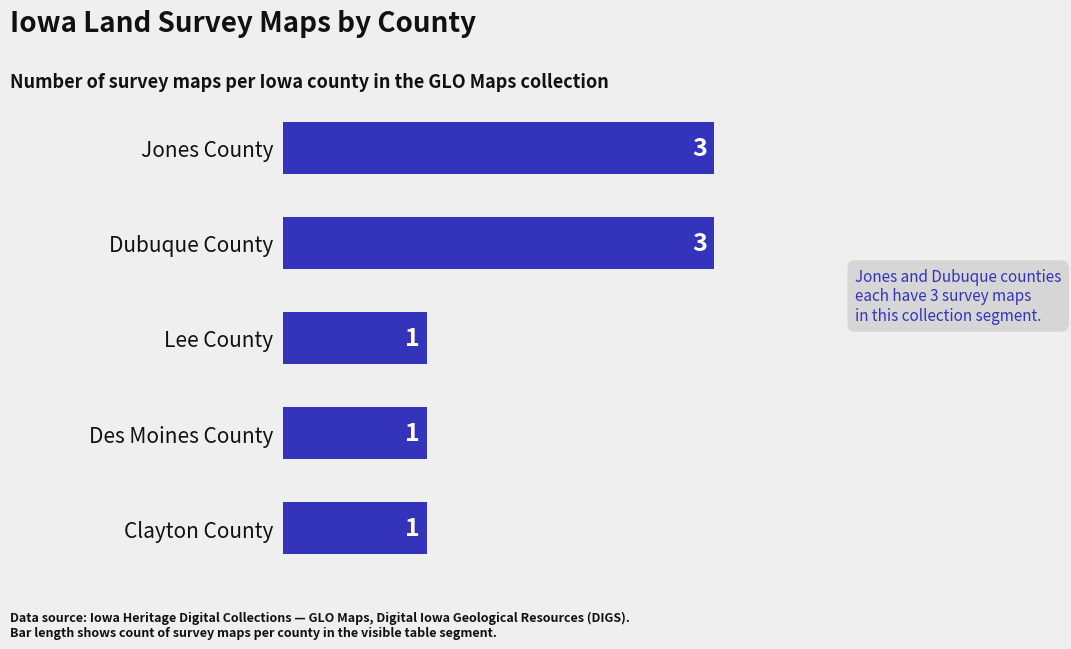

The value at Jones County is 5. True or false?

False